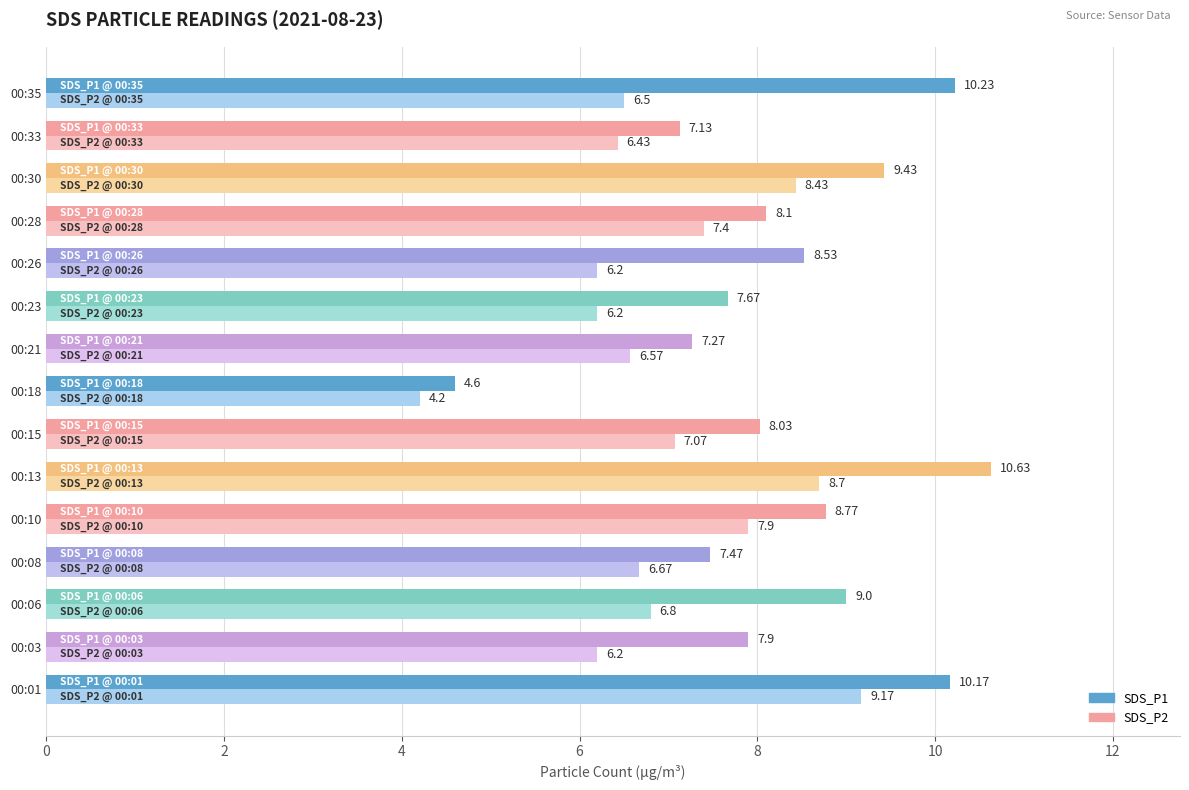

List the series in order of their peak value, lowest first.

SDS_P2, SDS_P1